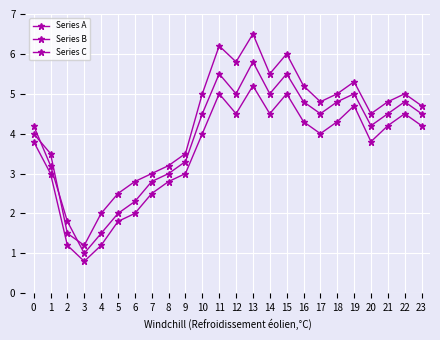

True or false: Series C has a value of 6.5 at 0.

False